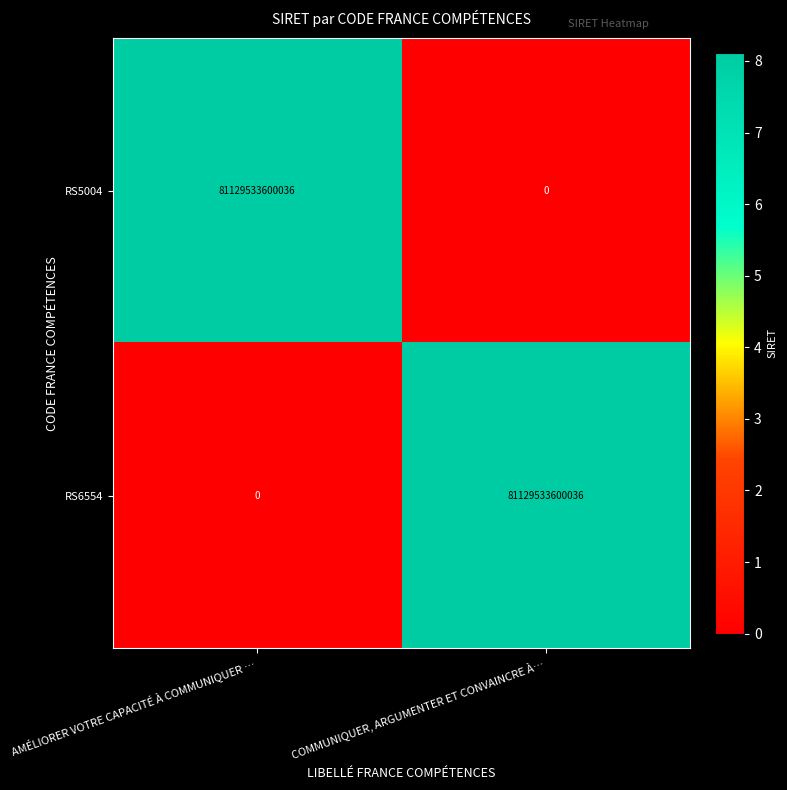

Which category has the lowest value in the RS5004 series?

COMMUNIQUER, ARGUMENTER ET CONVAINCRE À…